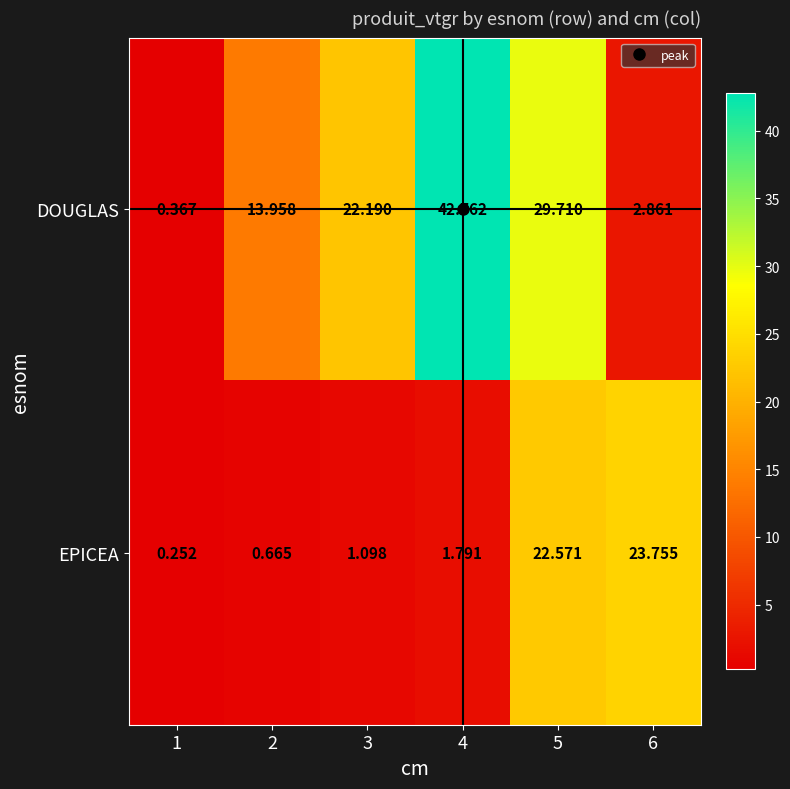

Is the value of EPICEA at 5 greater than the value of DOUGLAS at 6?

Yes